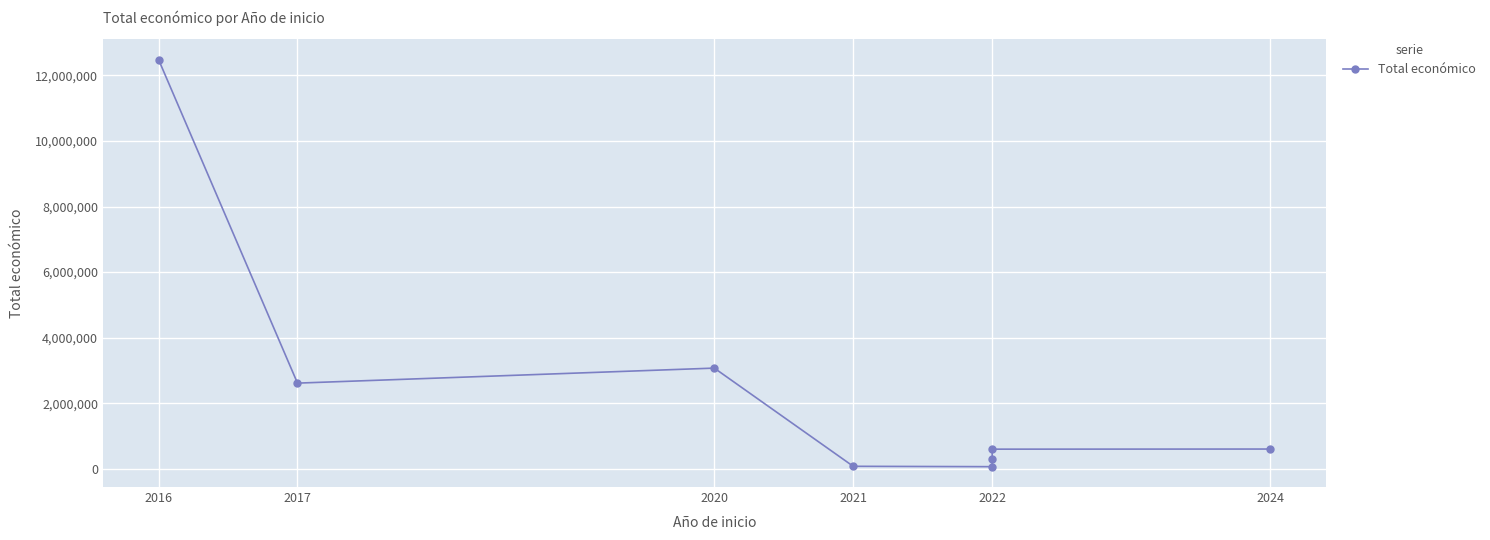

How many values exceed 599960?

3